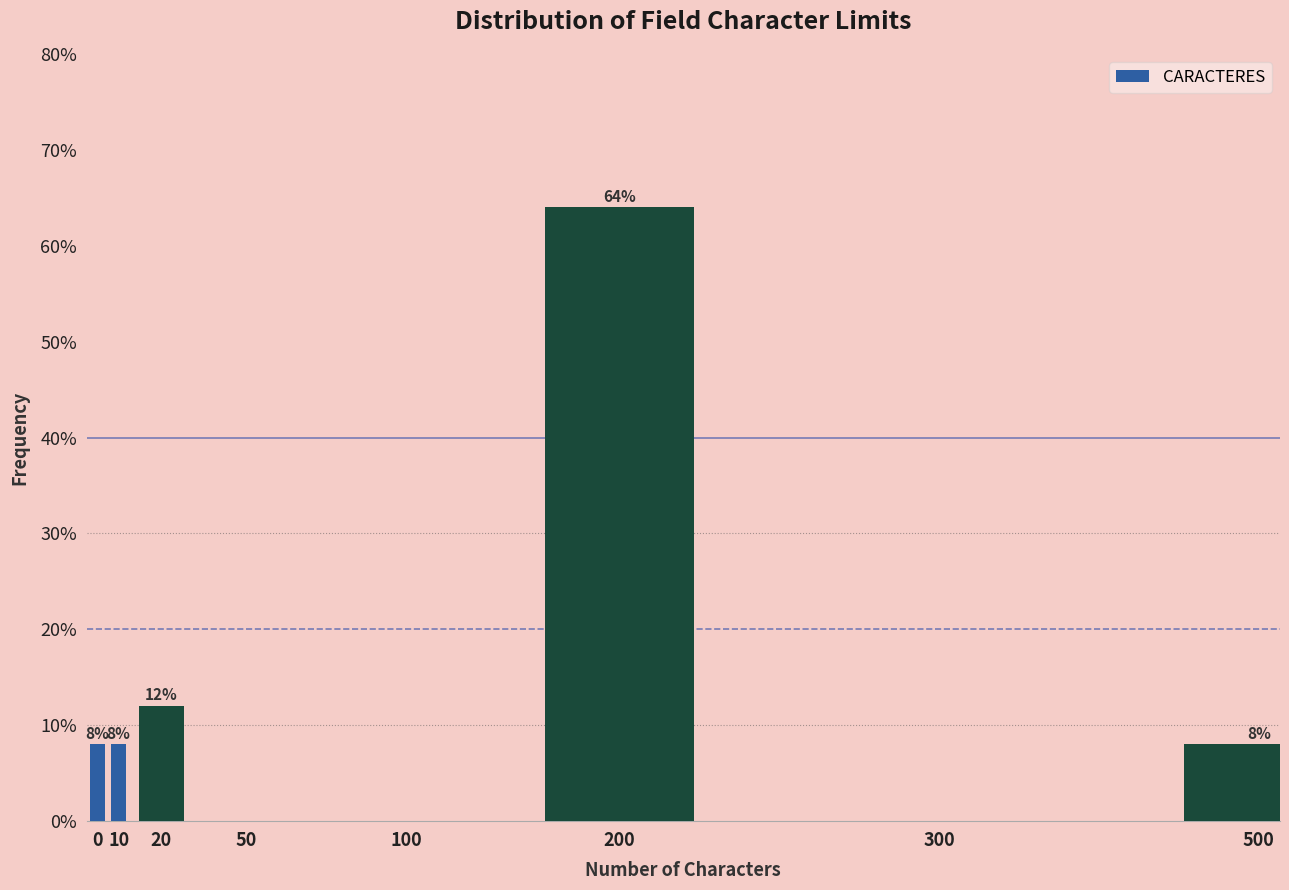

Reading right to left, what are all the values shown in this chart?

500=8	300=0	200=64	100=0	50=0	20=12	10=8	0=8